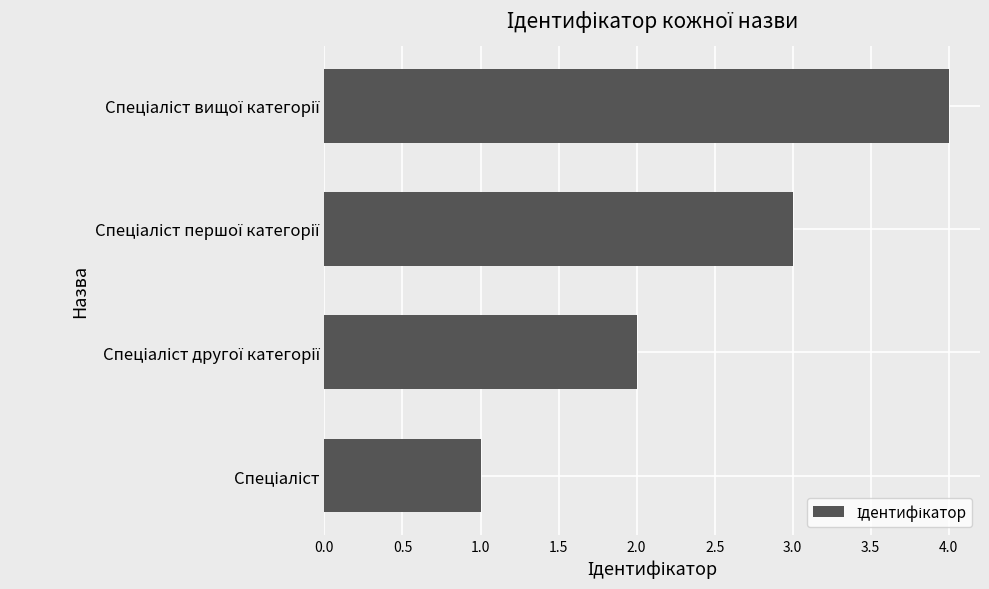

What is the difference between the maximum and minimum values?

3